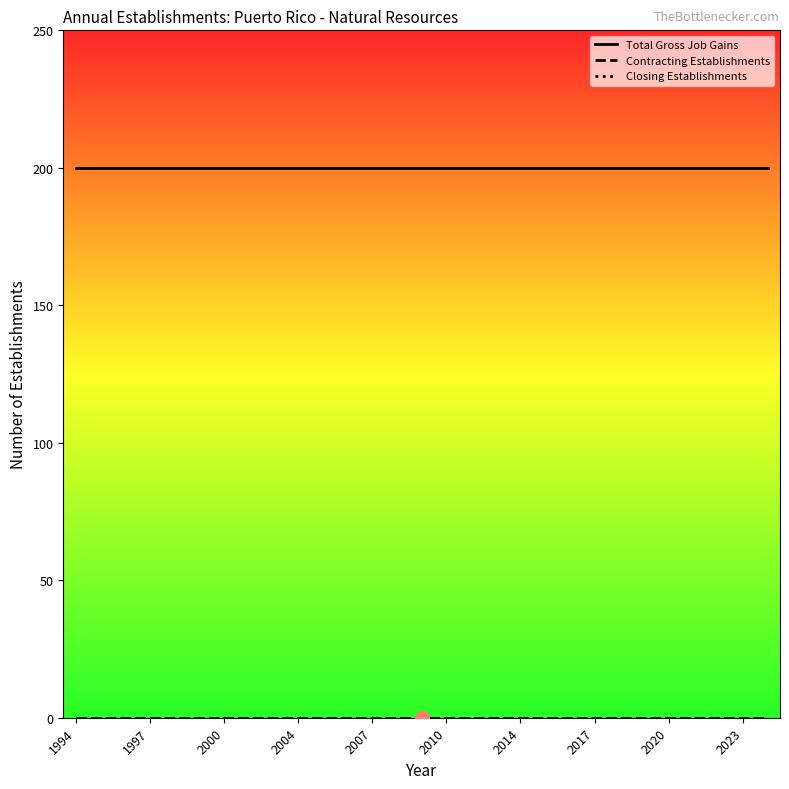

Which series has the largest total across all categories?

Total Gross Job Gains